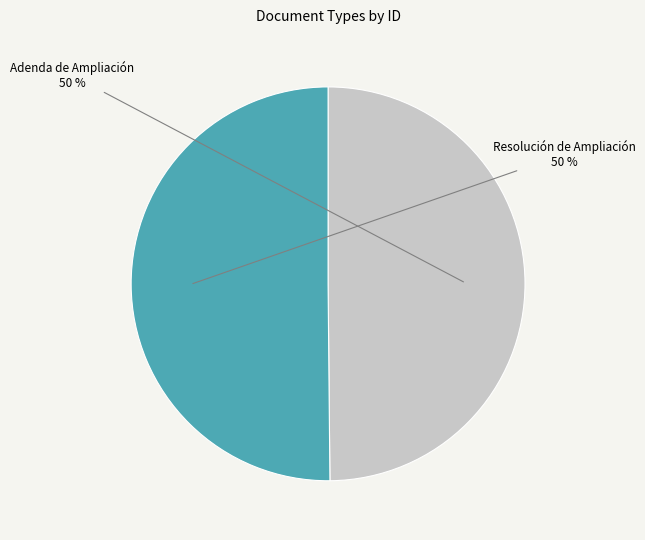

Is it true that Adenda de Ampliación is 50% of the pie?

True